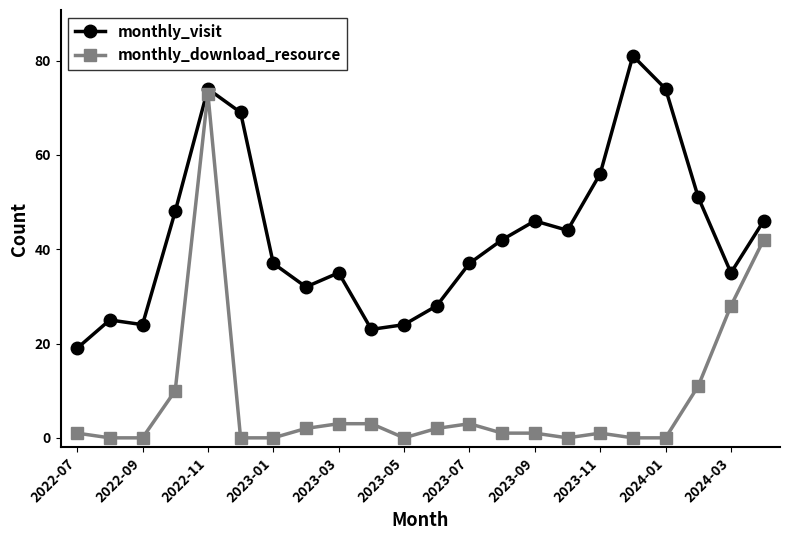

What is the minimum value for monthly_visit?

19